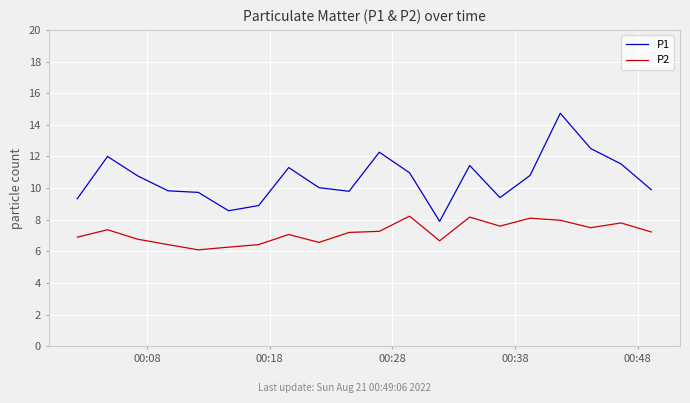

Which series has the largest range (max minus min)?

P1